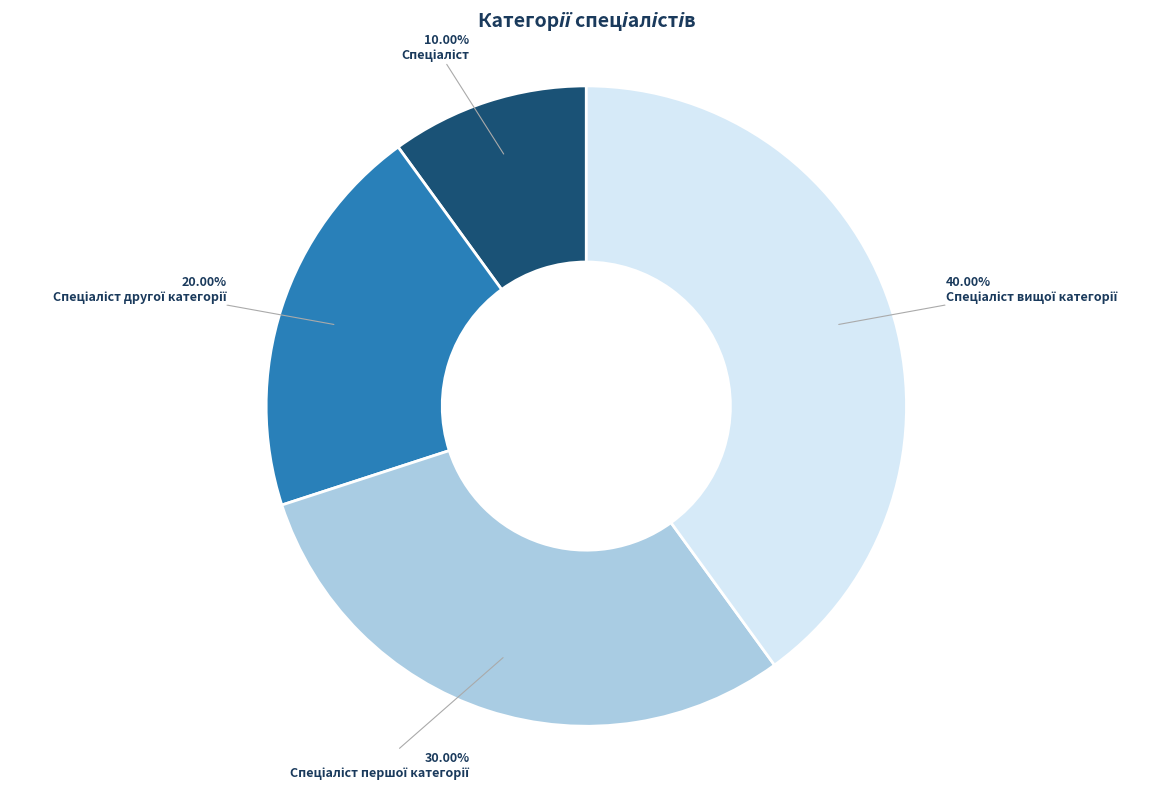

Is there a majority slice in this chart?

No